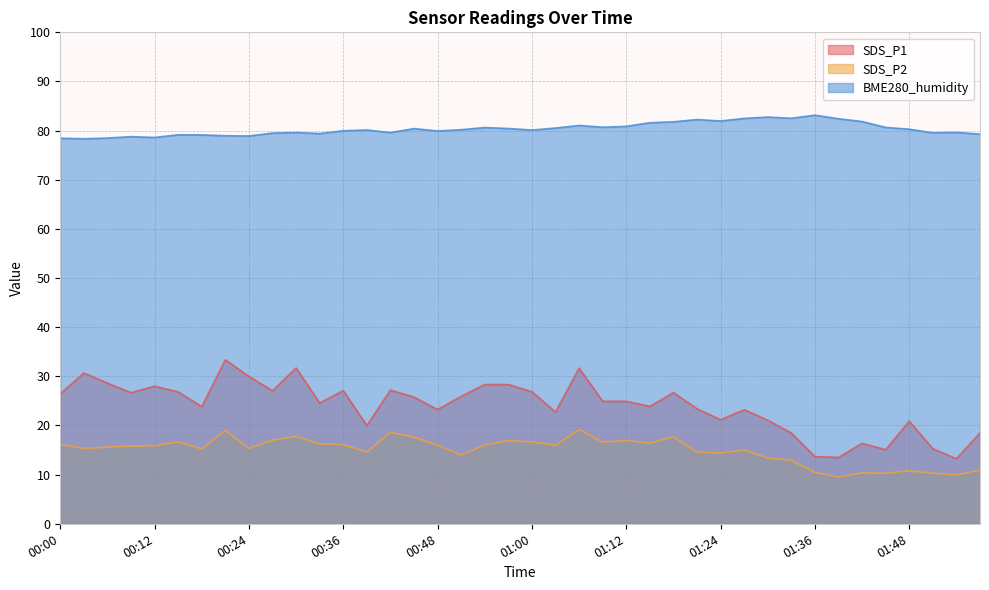

Which has a higher value, 00:57 or 00:27?

00:57